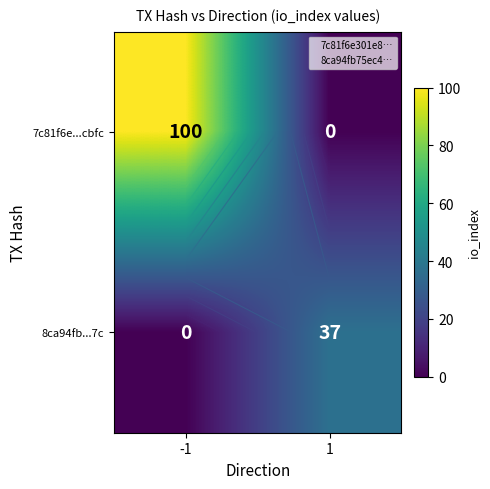

What is the sum of all 7c81f6e...cbfc values?

100